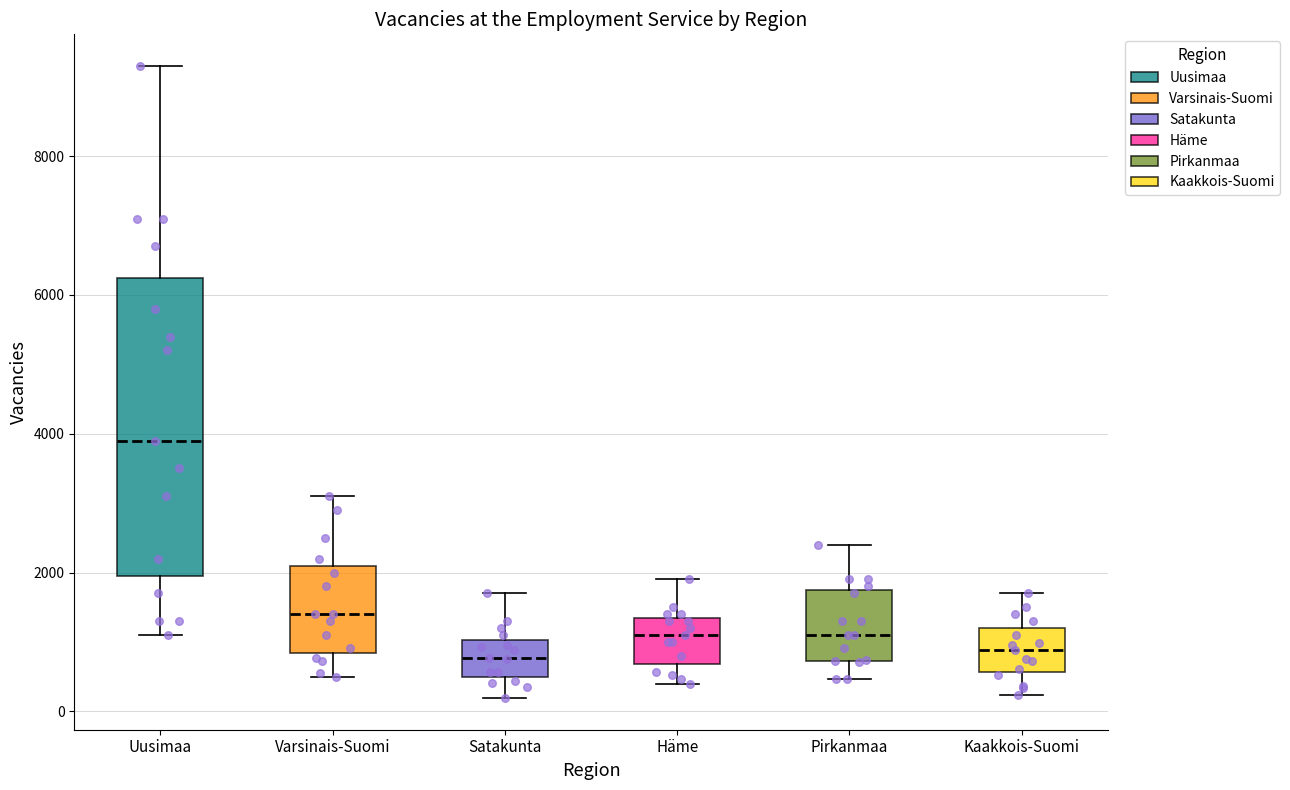

Which box's median line is the highest?

Uusimaa